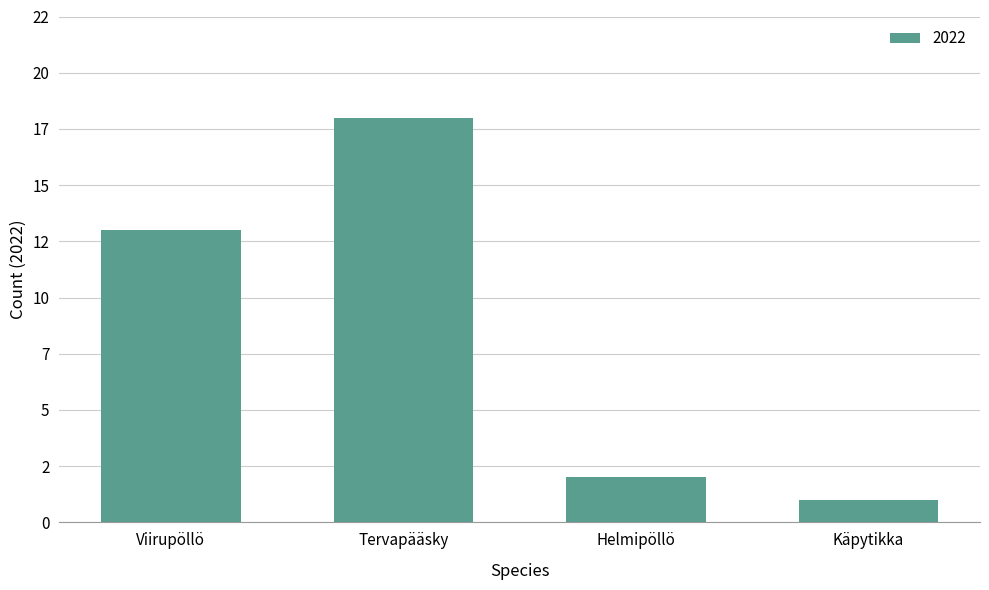

Rank the categories by value from highest to lowest.

Tervapääsky, Viirupöllö, Helmipöllö, Käpytikka